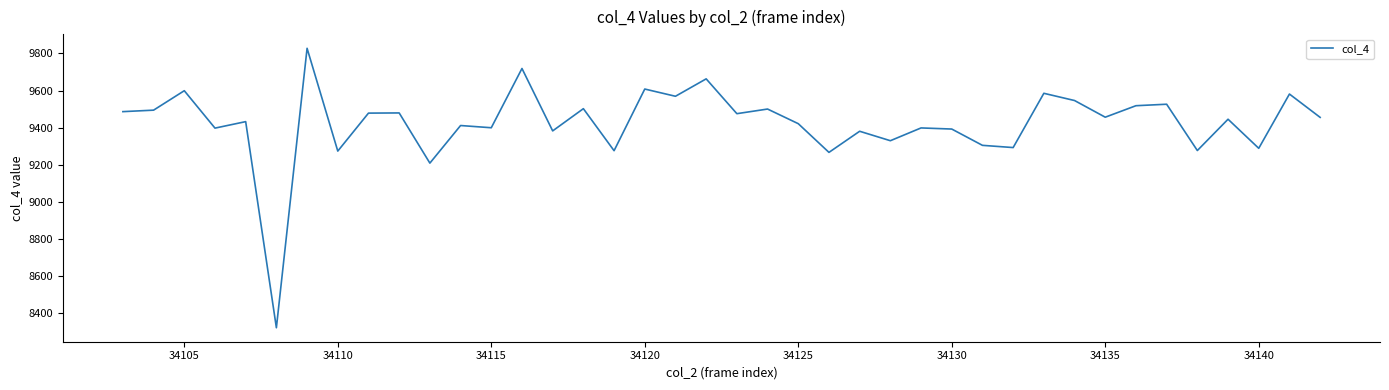

What is the minimum value shown in the chart?

8319